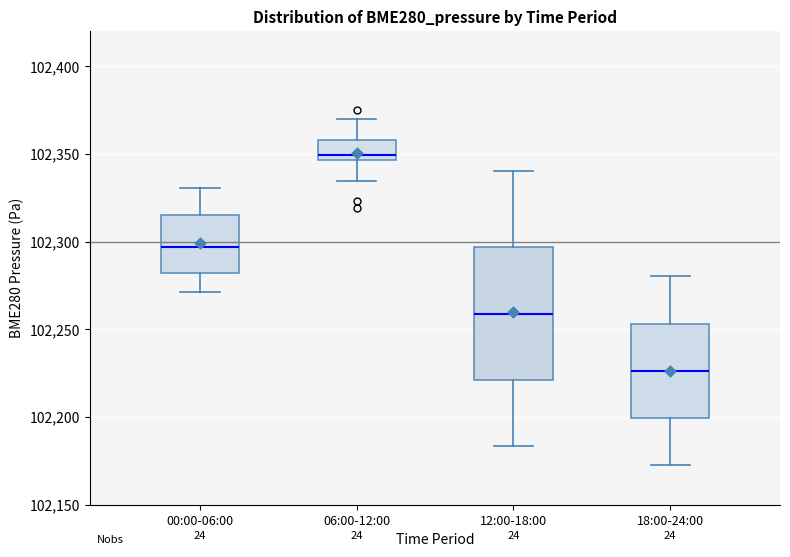

Which box has the lowest median line?

18:00-24:00